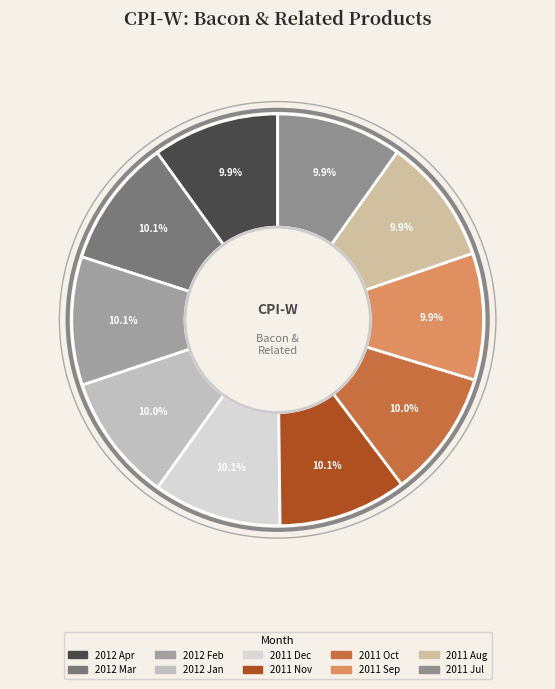

Is the sum of 2012 Mar and 2011 Sep greater than half?

No